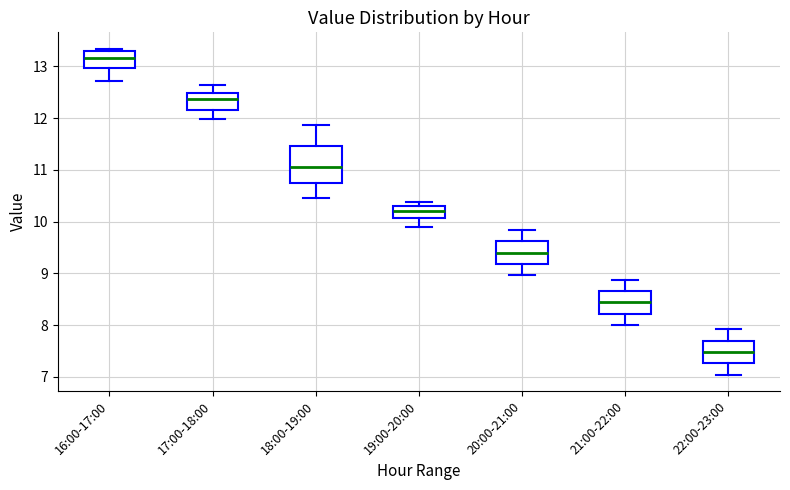

Which box is the tallest, from its lower edge to its upper edge?

18:00-19:00